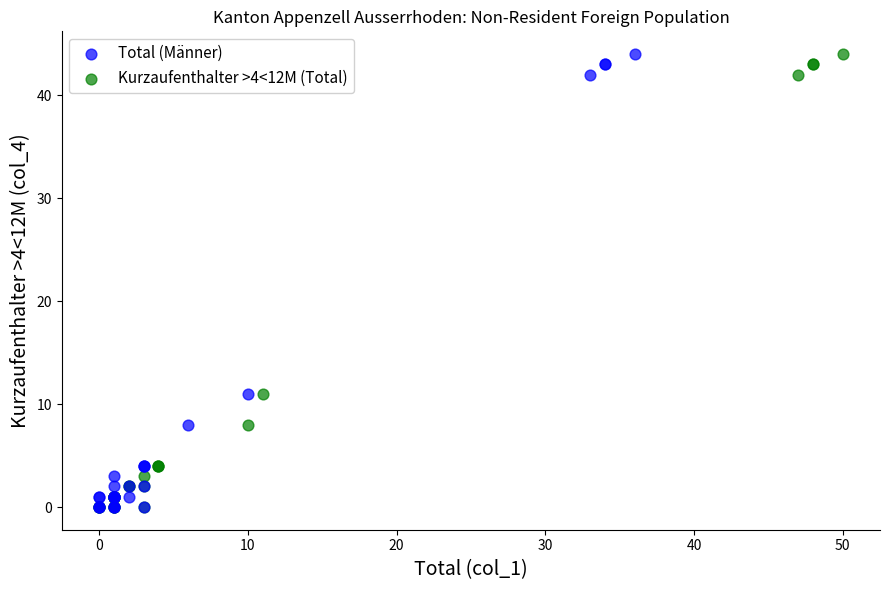

What are all the series names shown in the legend?

Total (Männer), Kurzaufenthalter >4<12M (Total)